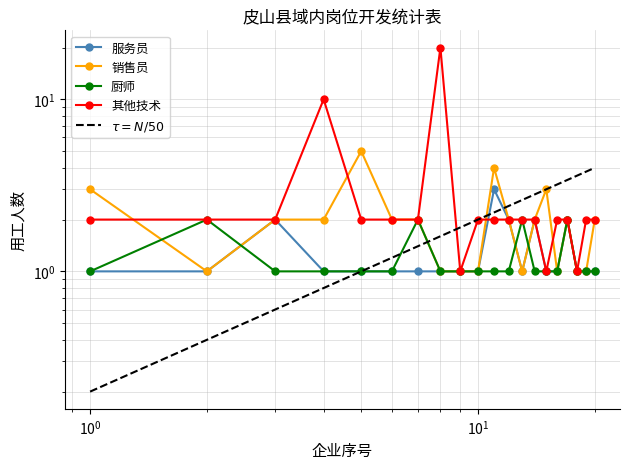

What is the average value of the 销售员 series?

2